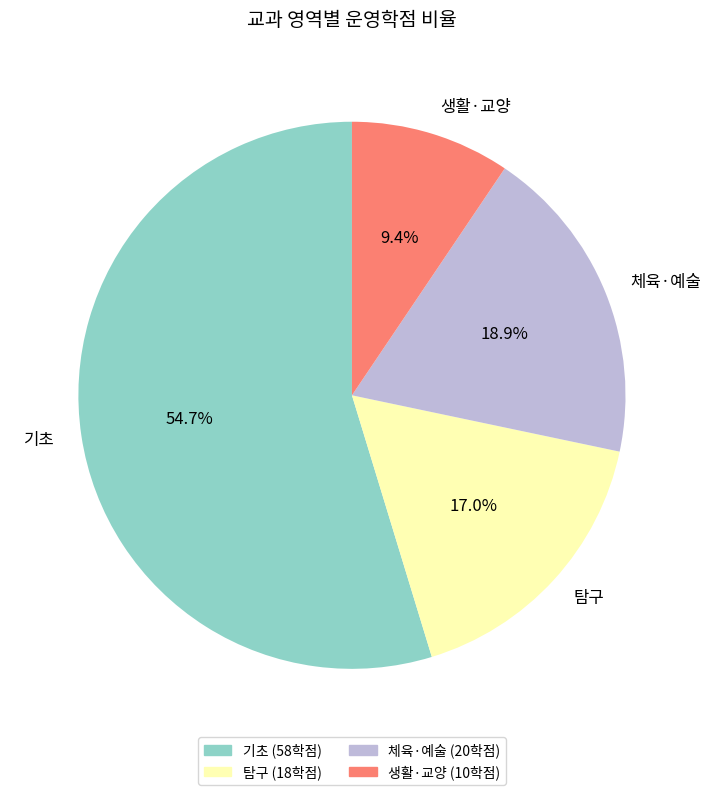

Which category has the biggest portion of the pie?

기초